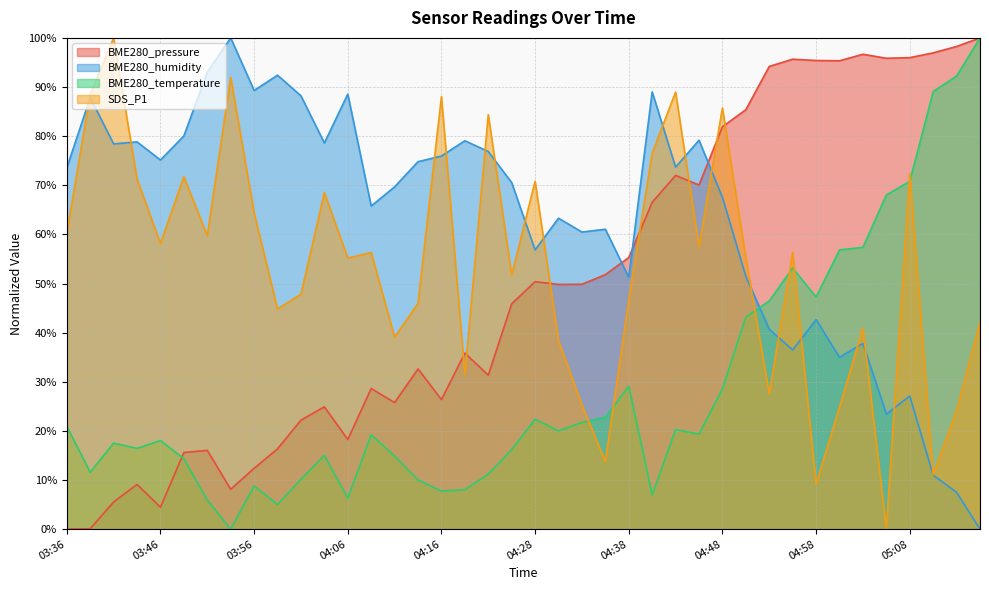

At which label does BME280_pressure reach its minimum?

03:36